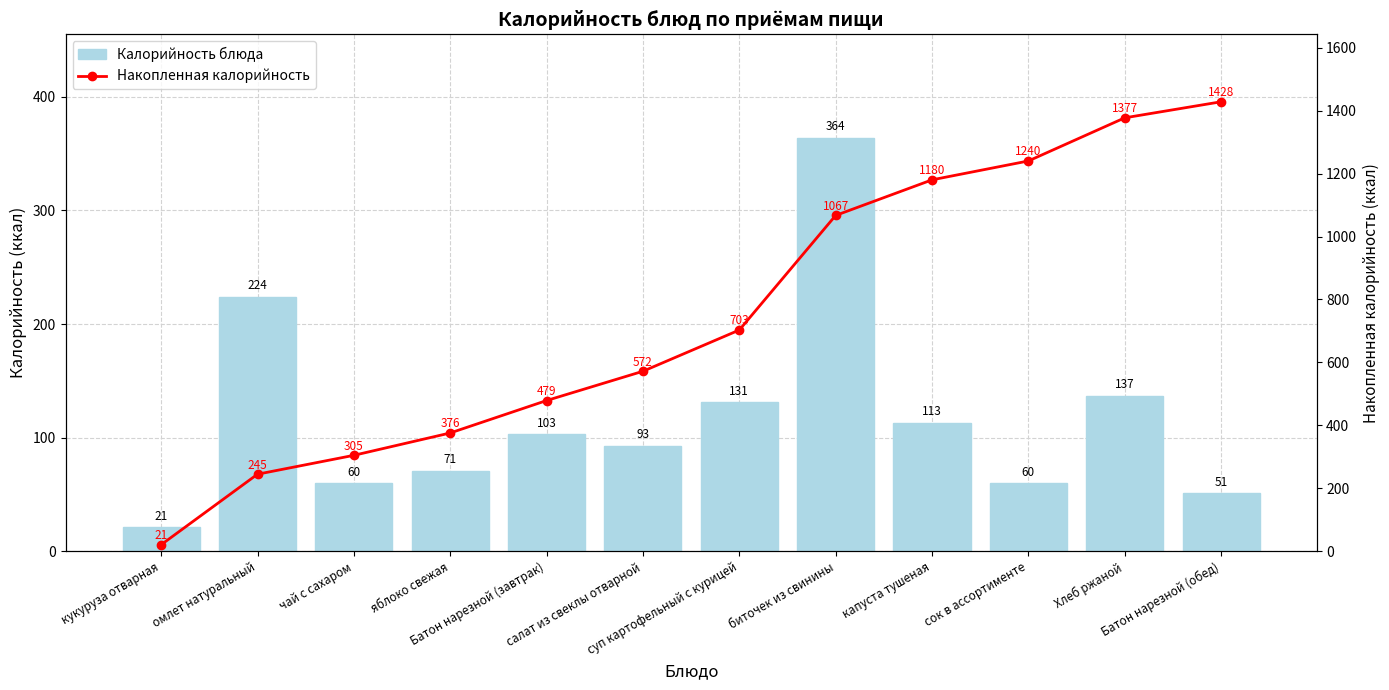

Reading left to right, list all the values displayed in this chart.

Калорийность блюда: 21	224	60	71	103	93	131	364	113	60	137	51
Накопленная калорийность: 21	245	305	376	479	572	703	1067	1180	1240	1377	1428